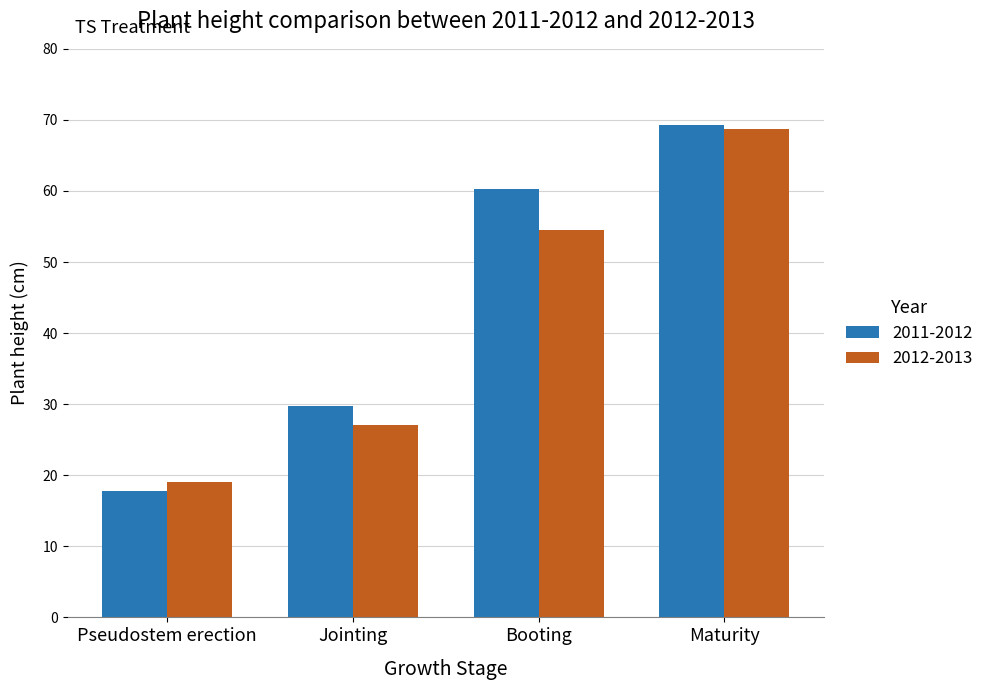

What are all the series names shown in the legend?

2011-2012, 2012-2013